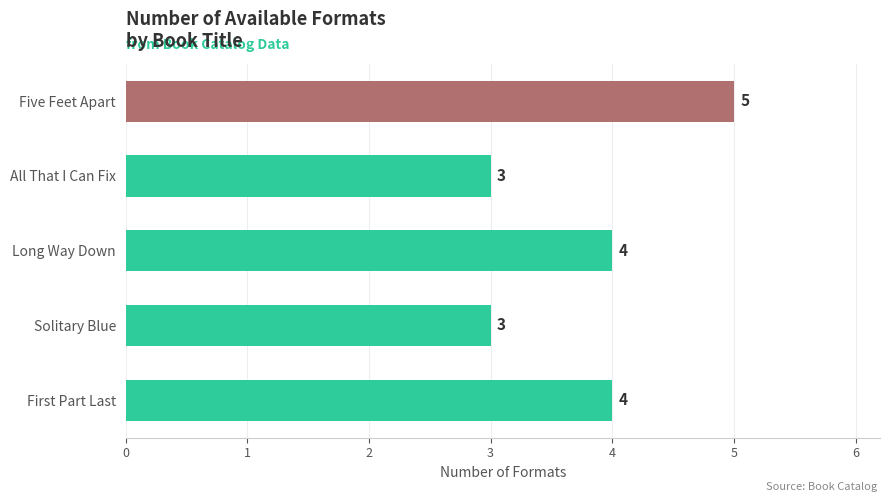

What is the greatest value displayed?

5